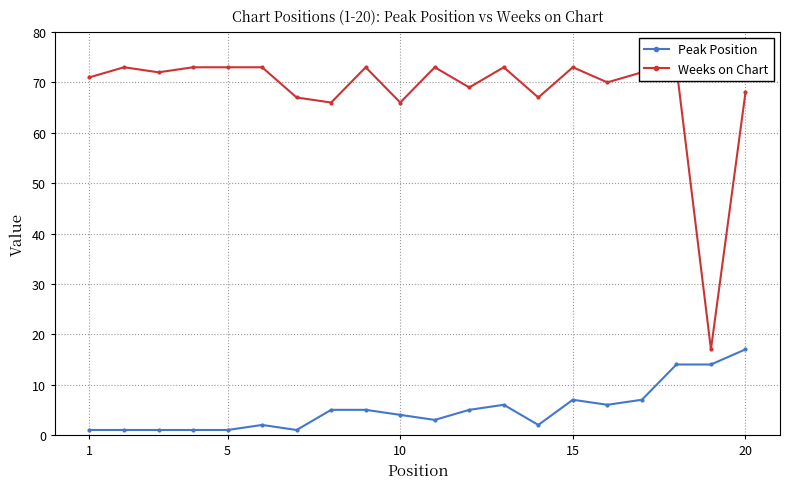

What are all the series names shown in the legend?

Peak Position, Weeks on Chart